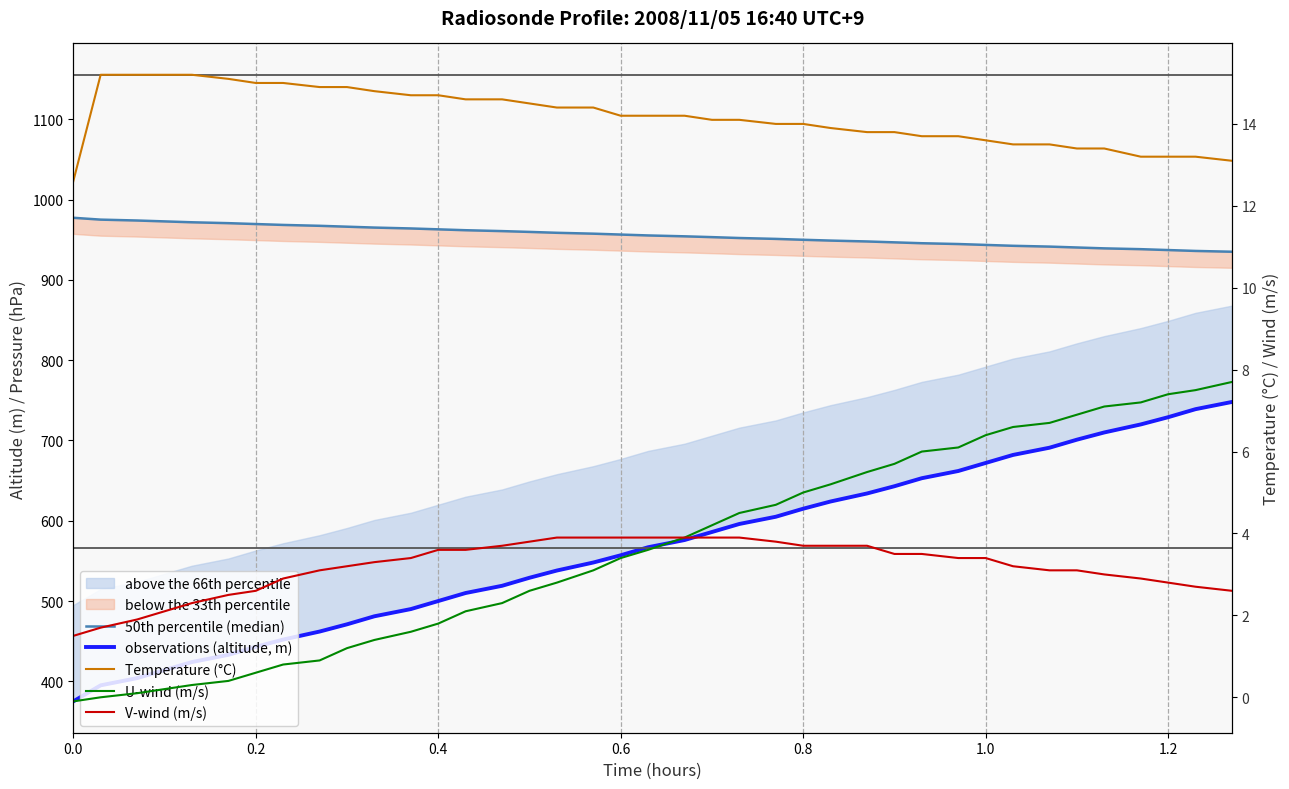

Reading left to right, what are all the values shown in this chart?

50th percentile (median): 977.4	975.1	974.0	972.9	971.8	970.7	969.6	968.5	967.4	966.3	965.2	964.1	963.0	961.9	960.8	959.8	958.7	957.6	956.5	955.4	954.3	953.3	952.2	951.1	950.0	949.0	947.9	946.8	945.7	944.7	943.6	942.5	941.5	940.4	939.3	938.3	937.2	936.1	935.1
observations (altitude, m): 375.0	395.0	404.0	414.0	424.0	433.0	443.0	452.0	462.0	471.0	481.0	490.0	500.0	510.0	519.0	529.0	538.0	548.0	557.0	567.0	576.0	586.0	596.0	605.0	615.0	624.0	634.0	643.0	653.0	662.0	672.0	682.0	691.0	701.0	710.0	720.0	729.0	739.0	748.0
Temperature (°C): 12.6	15.2	15.2	15.2	15.2	15.1	15.0	15.0	14.9	14.9	14.8	14.7	14.7	14.6	14.6	14.5	14.4	14.4	14.2	14.2	14.2	14.1	14.1	14.0	14.0	13.9	13.8	13.8	13.7	13.7	13.6	13.5	13.5	13.4	13.4	13.2	13.2	13.2	13.1
U-wind (m/s): -0.1	0.0	0.1	0.2	0.3	0.4	0.6	0.8	0.9	1.2	1.4	1.6	1.8	2.1	2.3	2.6	2.8	3.1	3.4	3.6	3.9	4.2	4.5	4.7	5.0	5.2	5.5	5.7	6.0	6.1	6.4	6.6	6.7	6.9	7.1	7.2	7.4	7.5	7.7
V-wind (m/s): 1.5	1.7	1.9	2.1	2.3	2.5	2.6	2.9	3.1	3.2	3.3	3.4	3.6	3.6	3.7	3.8	3.9	3.9	3.9	3.9	3.9	3.9	3.9	3.8	3.7	3.7	3.7	3.5	3.5	3.4	3.4	3.2	3.1	3.1	3.0	2.9	2.8	2.7	2.6